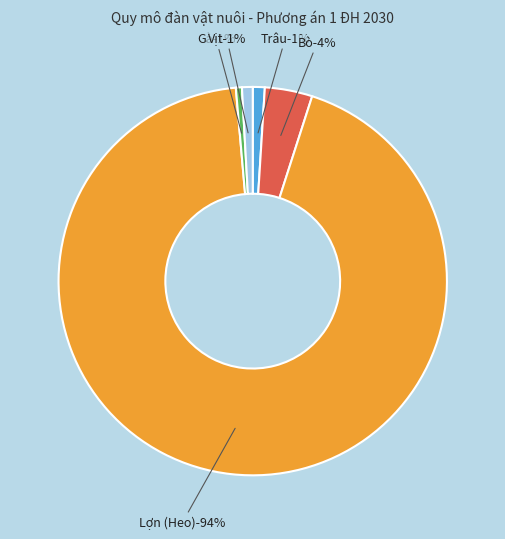

True or false: Bò accounts for 1% of the total.

False